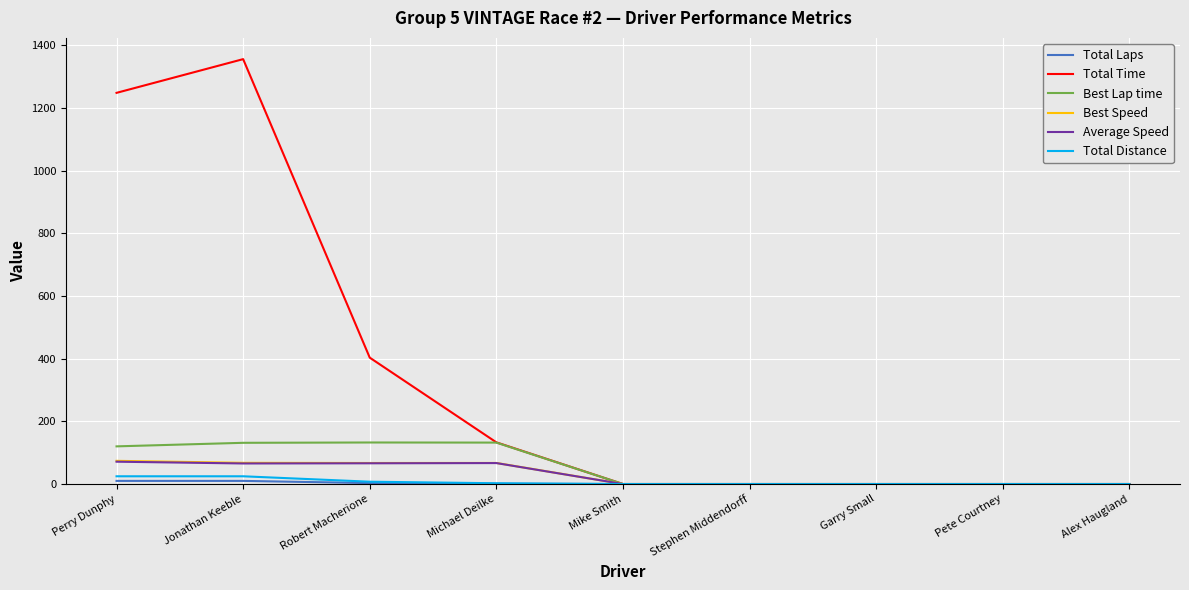

Is it true that Total Time equals 1355.6 at Jonathan Keeble?

True